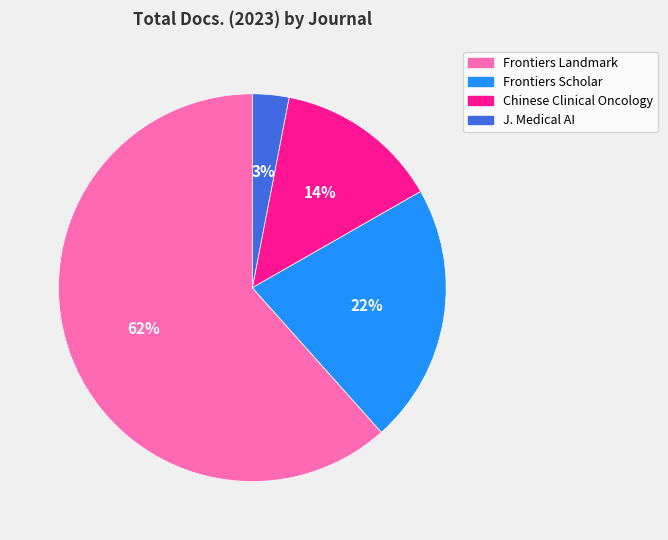

Which has a higher value, Chinese Clinical Oncology or J. Medical AI?

Chinese Clinical Oncology